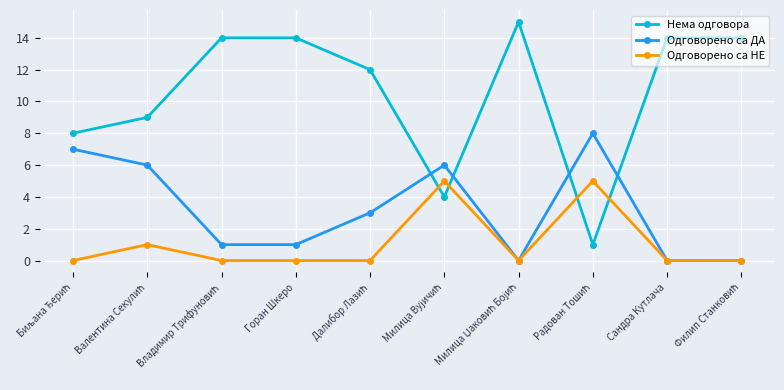

How many values in the Нема одговора series are below 14?

5